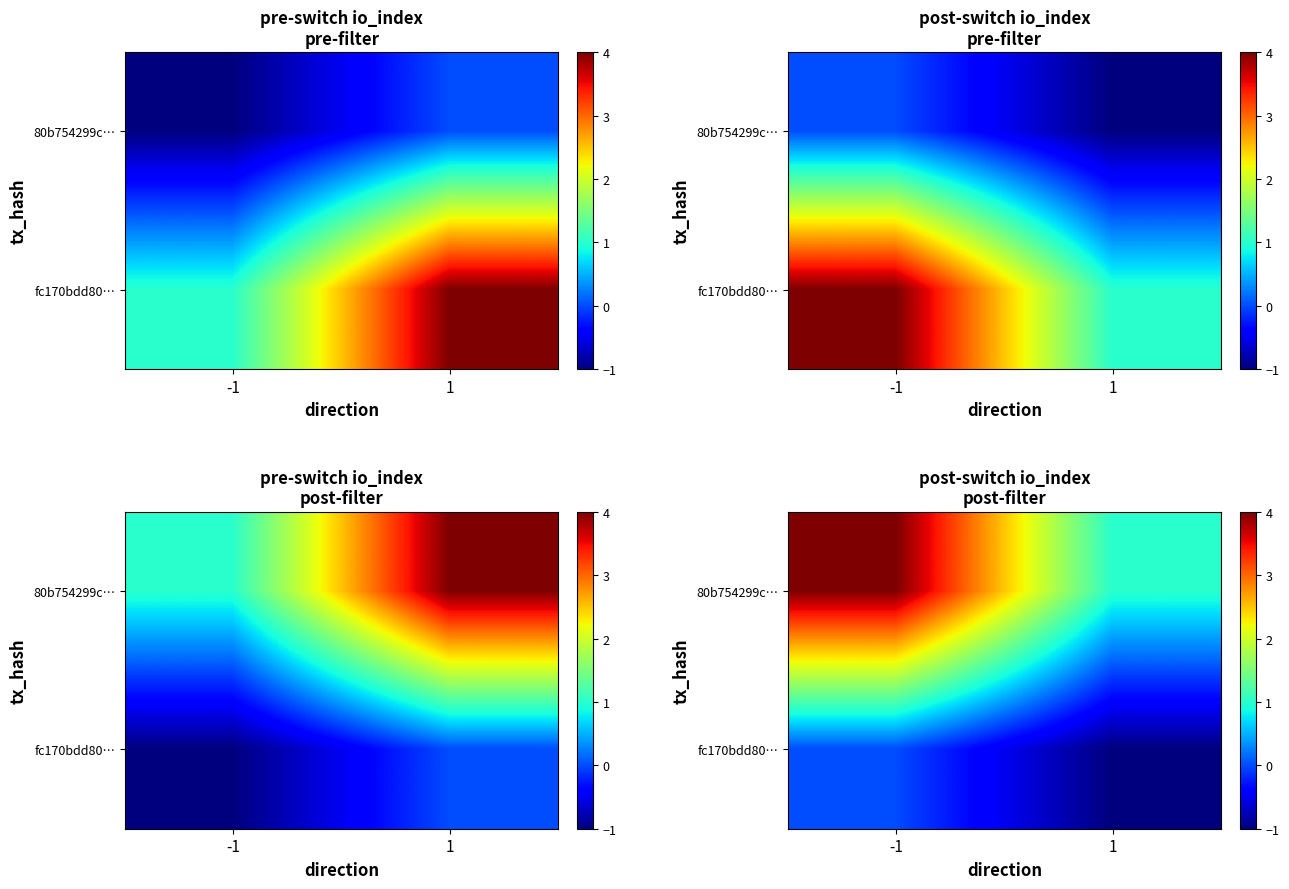

How many values in fc170bdd80… are below zero?

1